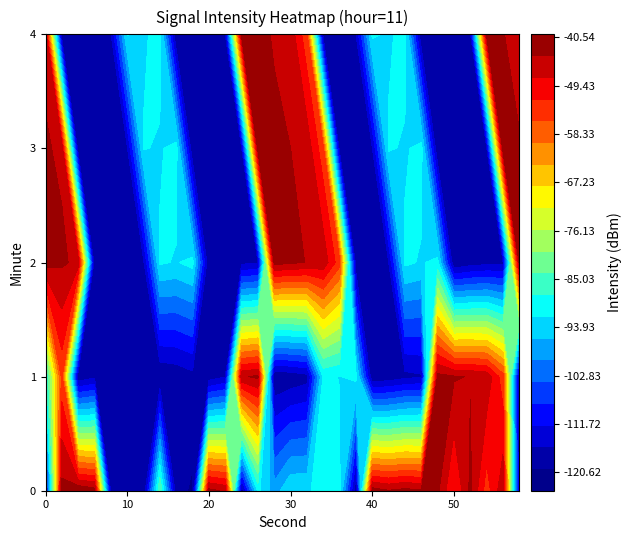

Rank the series by their maximum value, from highest to lowest.

0, 2, 3, 4, 1